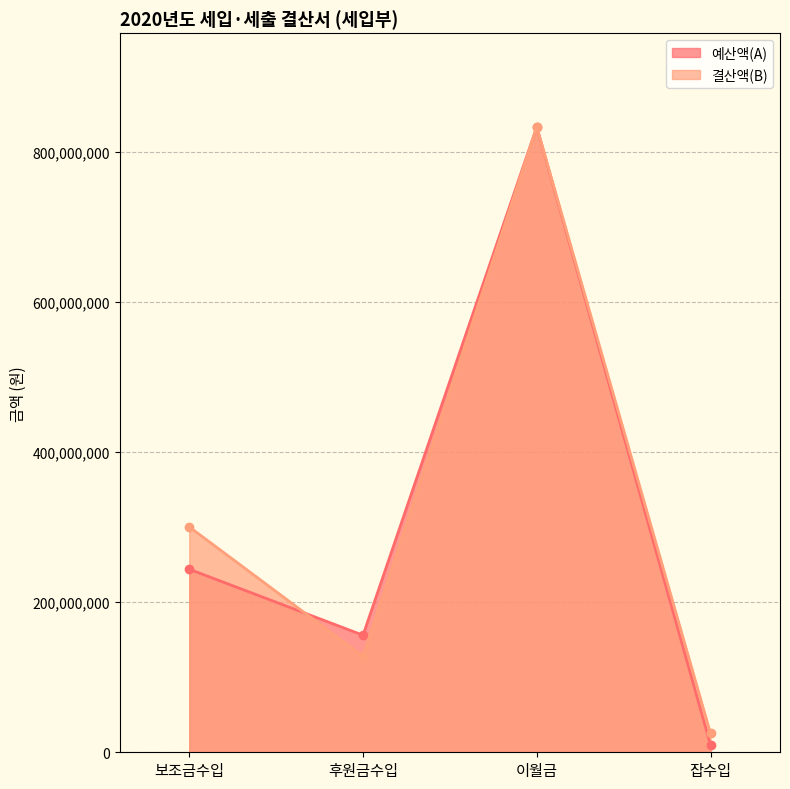

In 결산액(B), how many points are higher than both neighbors (excluding endpoints)?

1